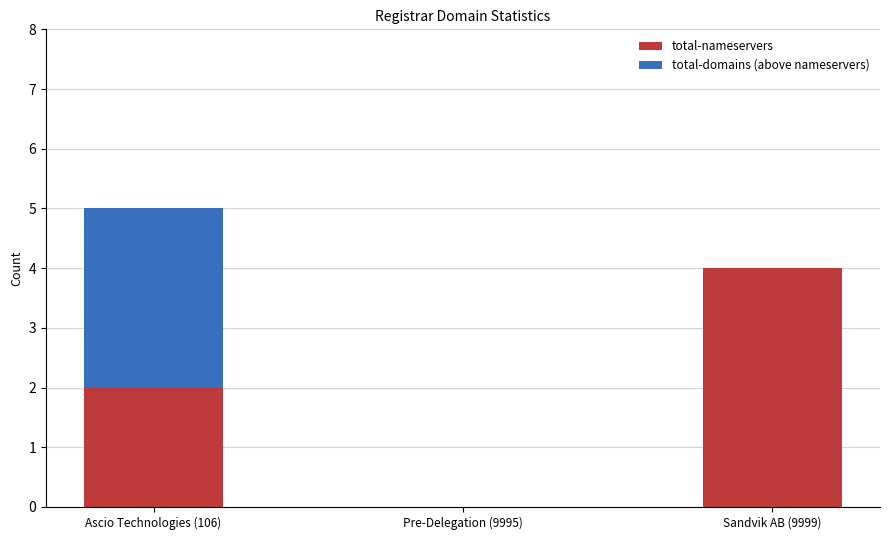

At which category is the sum across all series the highest?

Ascio Technologies (106)